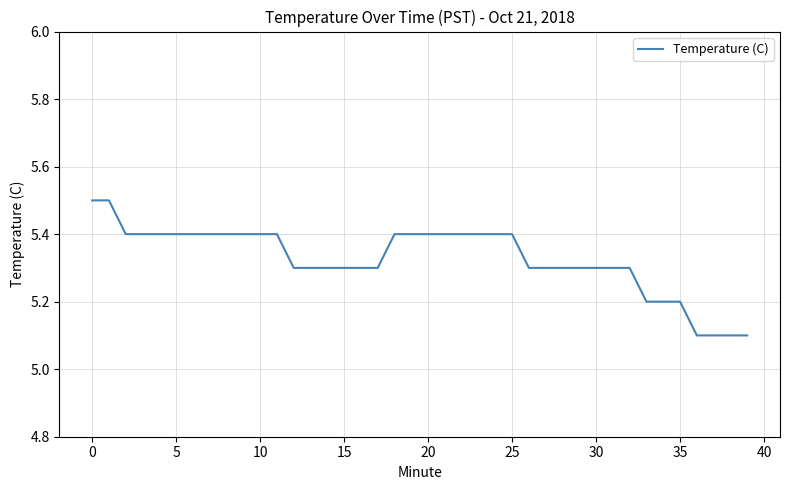

Reading left to right, list all the values displayed in this chart.

5.5	5.5	5.4	5.4	5.4	5.4	5.4	5.4	5.4	5.4	5.4	5.4	5.3	5.3	5.3	5.3	5.3	5.3	5.4	5.4	5.4	5.4	5.4	5.4	5.4	5.4	5.3	5.3	5.3	5.3	5.3	5.3	5.3	5.2	5.2	5.2	5.1	5.1	5.1	5.1